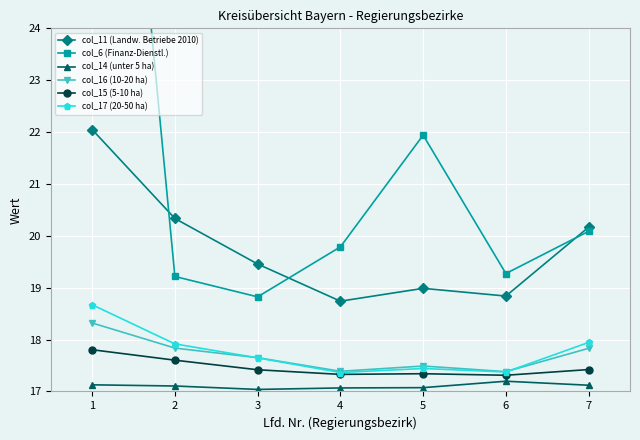

What is the maximum value shown in the chart?

36.0